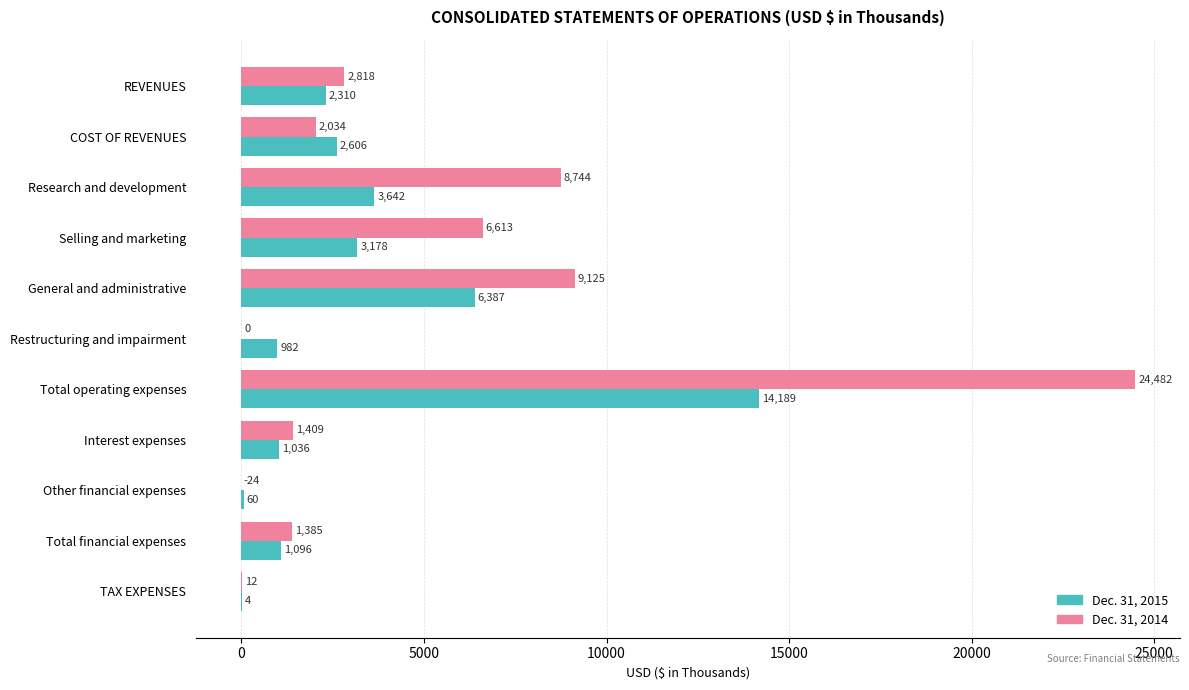

How many series are shown in this chart?

2